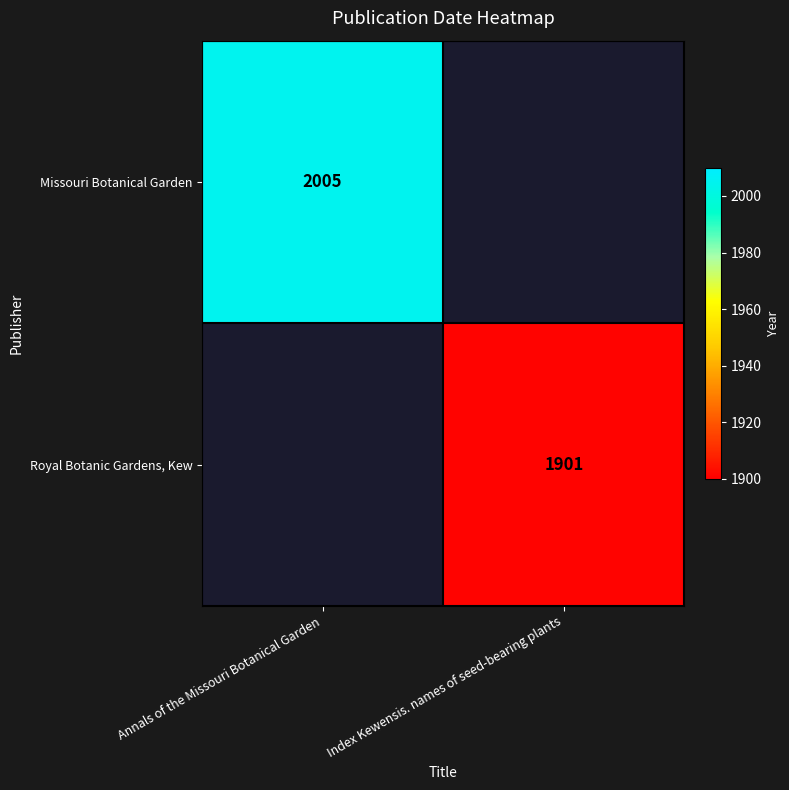

Is it true that Royal Botanic Gardens, Kew equals 1901 at Index Kewensis. names of seed-bearing plants?

True